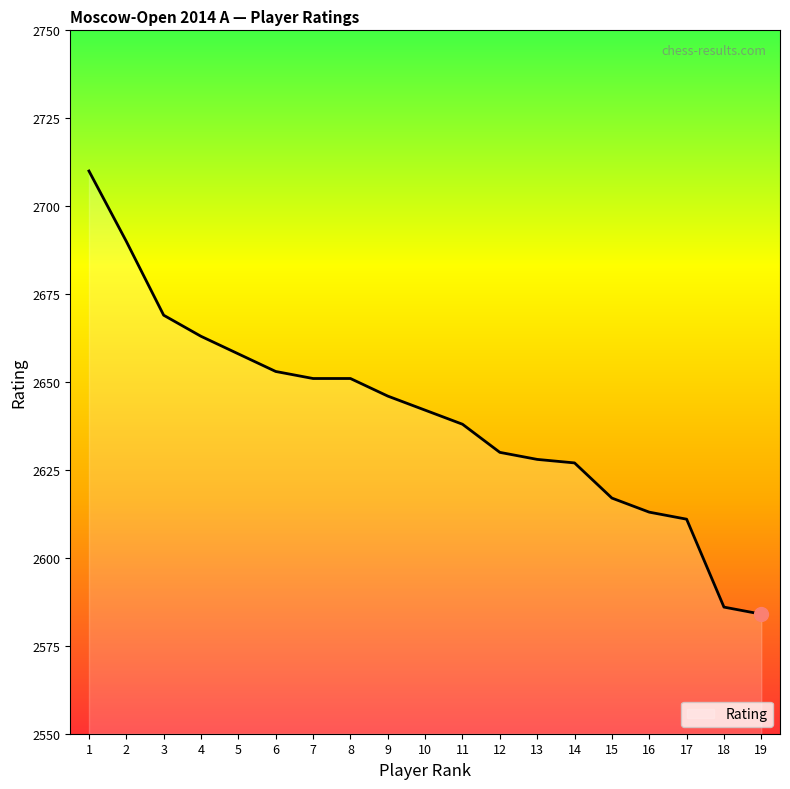

Which label corresponds to the largest value in the chart?

1